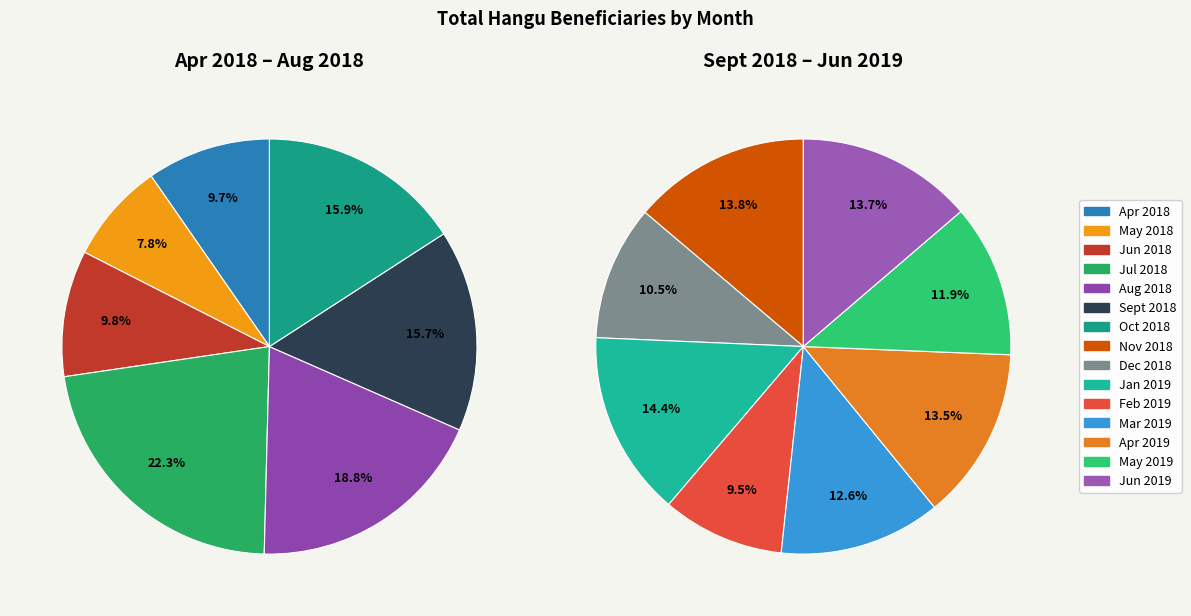

How many segments does this pie chart have?

15